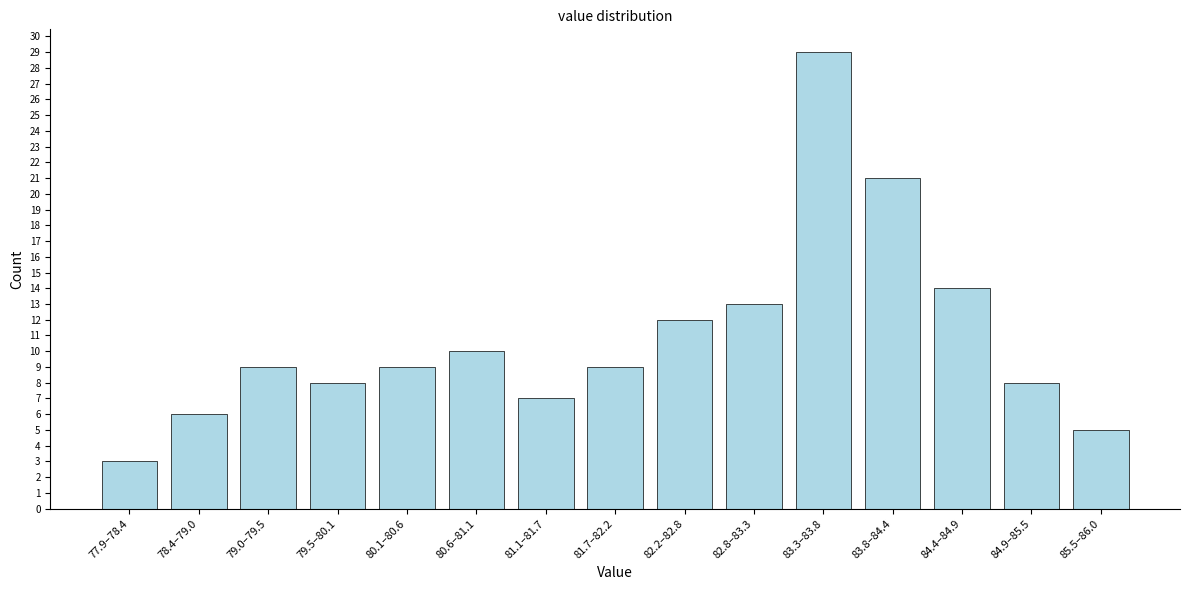

Reading left to right, extract all data points from this chart.

77.9–78.4=3	78.4–79.0=6	79.0–79.5=9	79.5–80.1=8	80.1–80.6=9	80.6–81.1=10	81.1–81.7=7	81.7–82.2=9	82.2–82.8=12	82.8–83.3=13	83.3–83.8=29	83.8–84.4=21	84.4–84.9=14	84.9–85.5=8	85.5–86.0=5